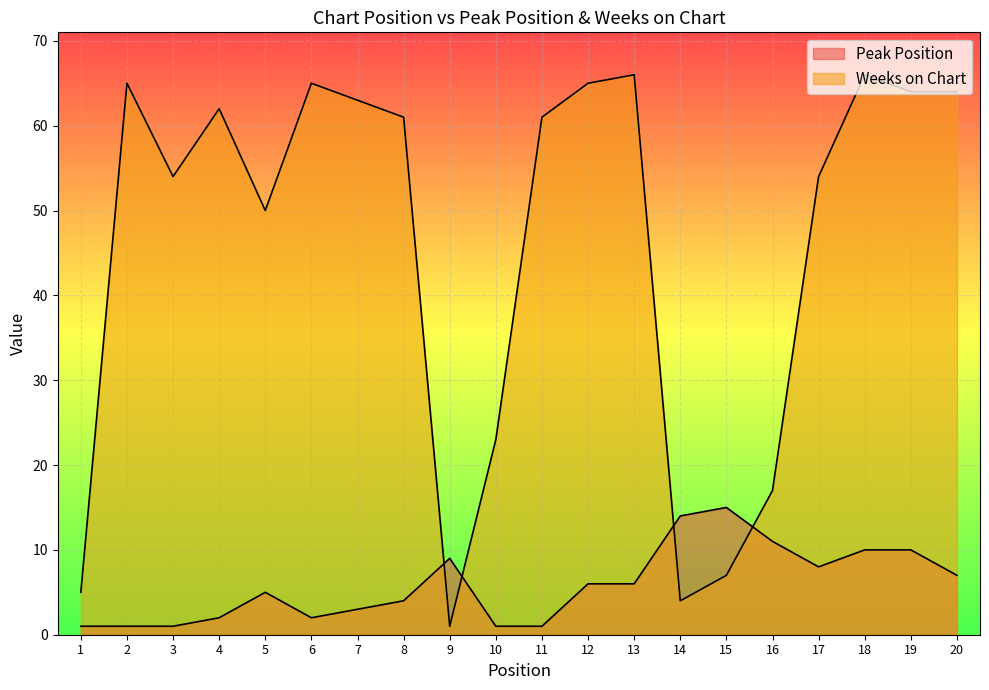

What is the average value of the Weeks on Chart series?

46